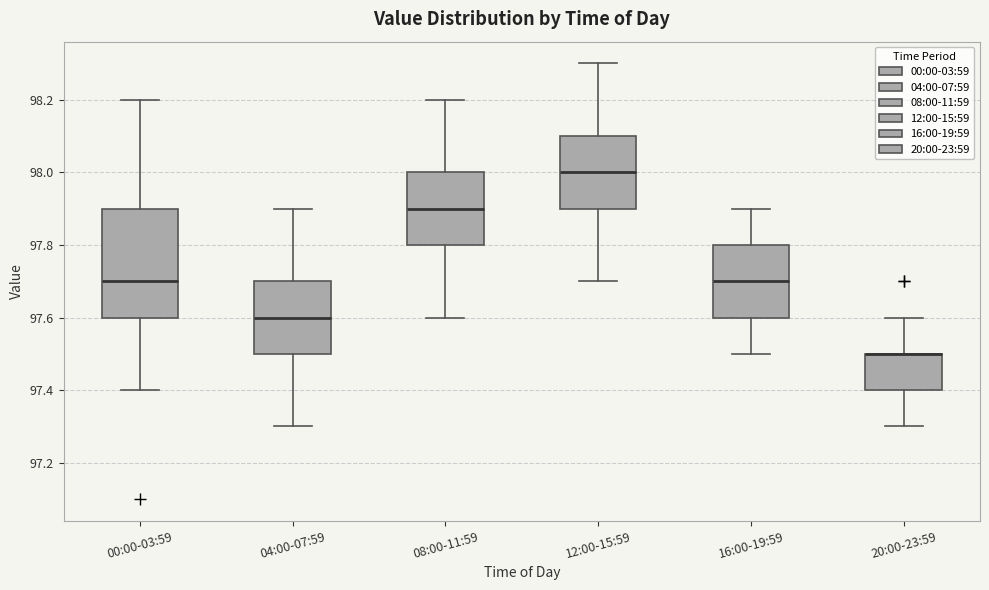

Comparing the boxes themselves (not the whiskers), which one is the tallest?

00:00-03:59